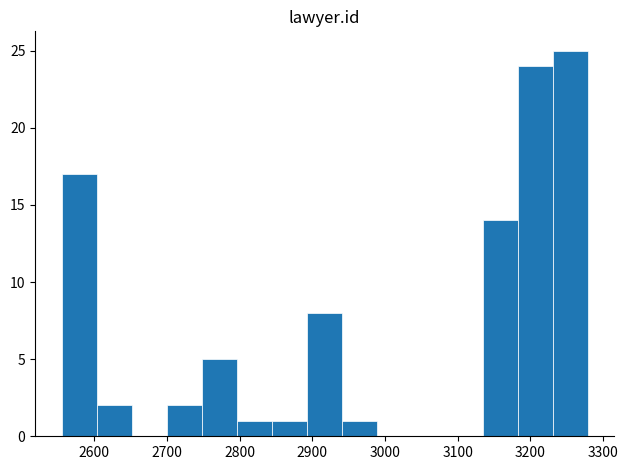

Reading left to right, list every bar in this chart as the range it spans on the x-axis followed by its height. Neither the bar edges nor the heights are printed on the chart, so give them approximately, as read against the axes.

2560 to 2600: 17
2600 to 2650: 2
2650 to 2700: 0
2700 to 2750: 2
2750 to 2800: 5
2800 to 2840: 1
2840 to 2890: 1
2890 to 2940: 8
2940 to 2990: 1
2990 to 3040: 0
3040 to 3090: 0
3090 to 3130: 0
3130 to 3180: 14
3180 to 3230: 24
3230 to 3280: 25